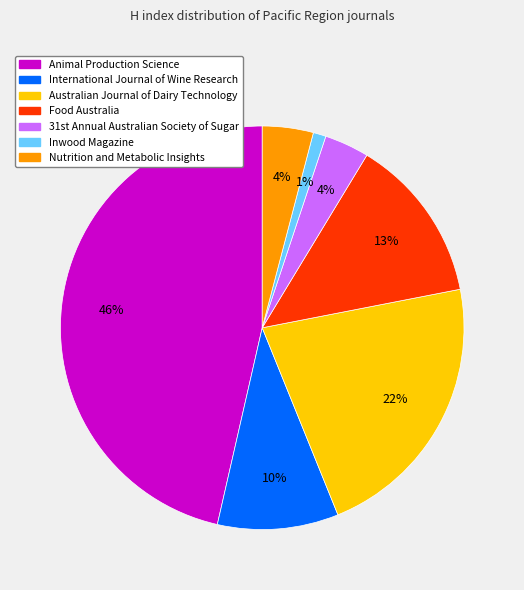

Which slice is the smallest?

Inwood Magazine